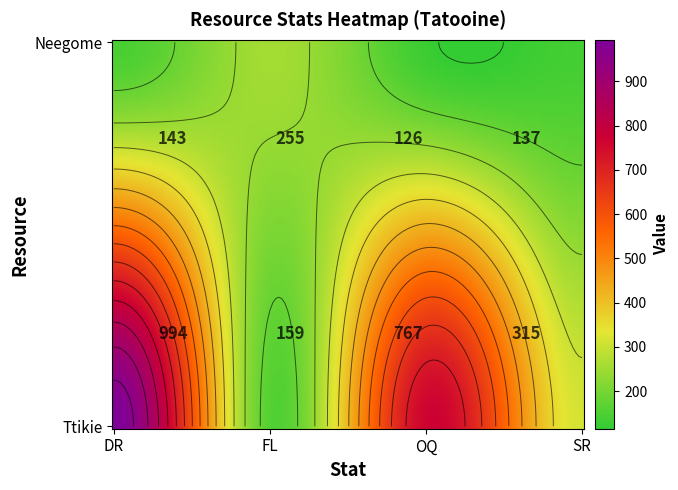

Reading left to right, transcribe all the data shown in this chart.

Neegome: DR=143	FL=255	OQ=126	SR=137
Ttikie: DR=994	FL=159	OQ=767	SR=315